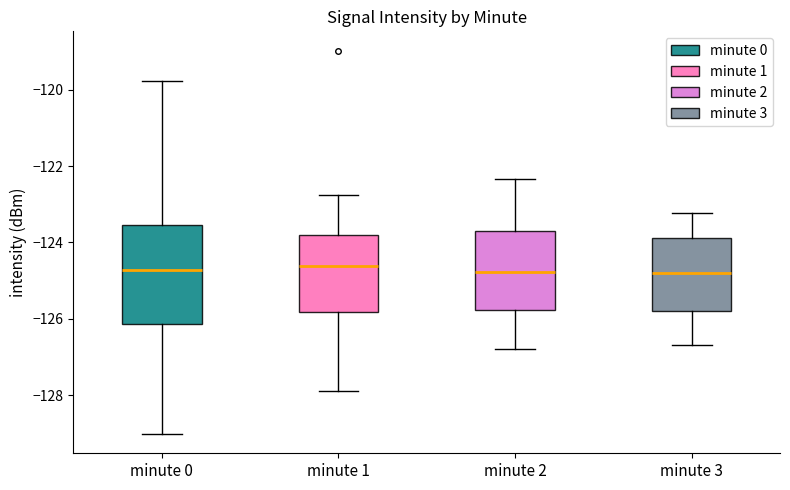

Which box is the tallest, from its lower edge to its upper edge?

minute 0